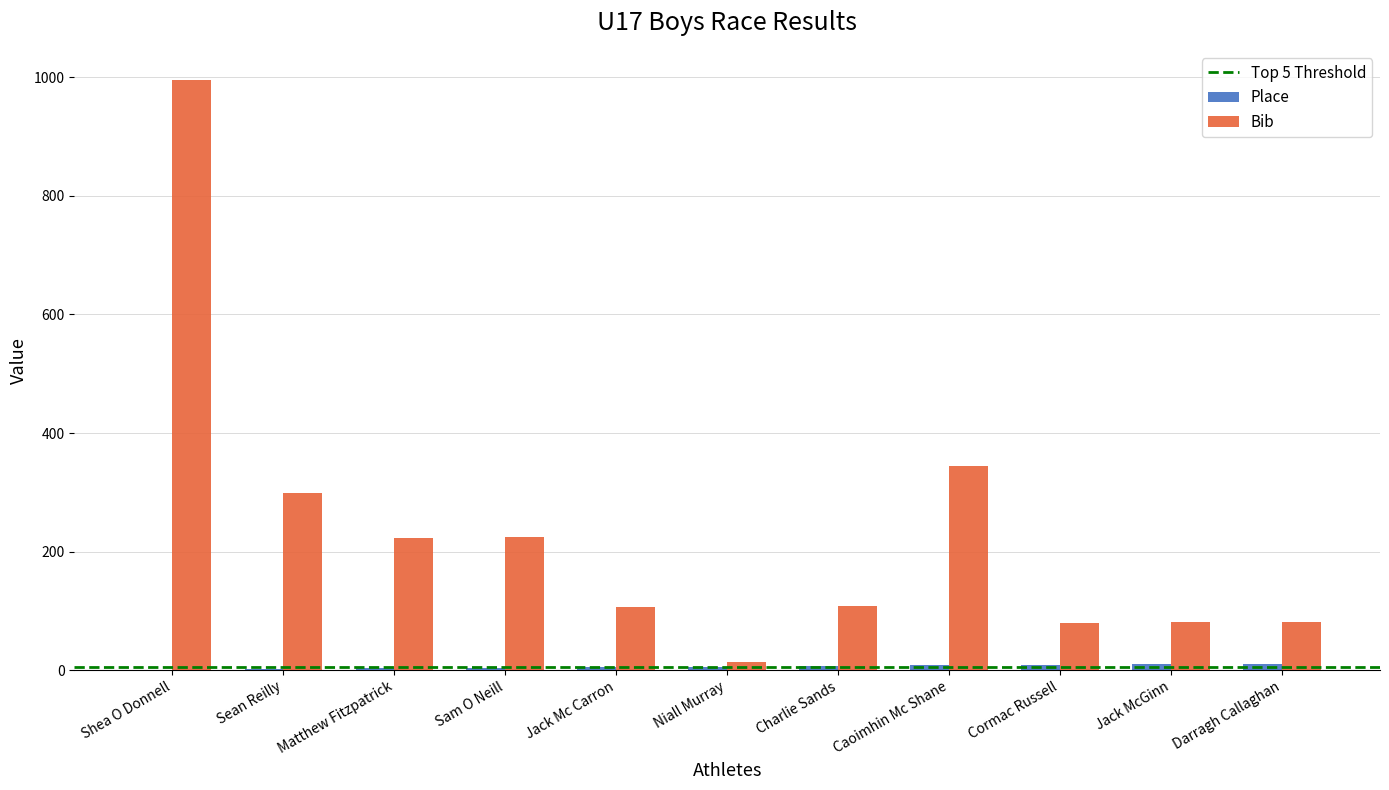

What is the spread (max minus min) of values at Jack McGinn?

72